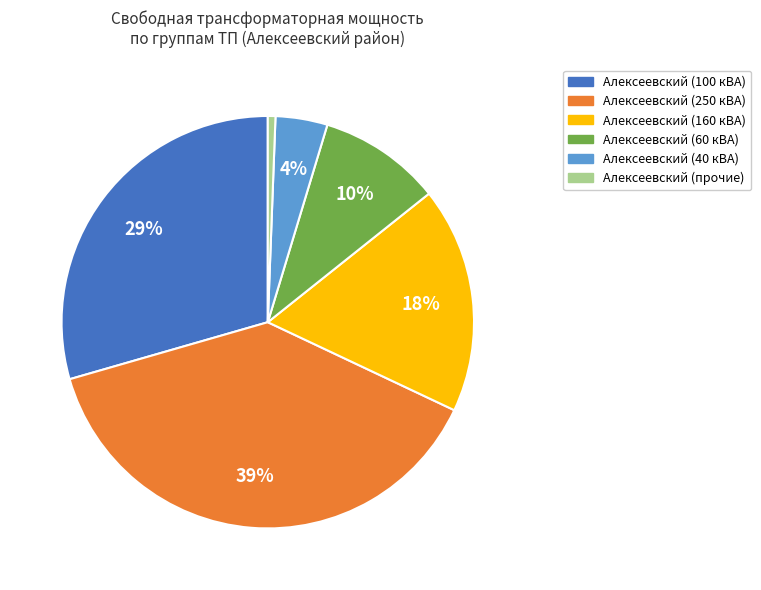

To the nearest percent, what is the average slice percentage?

17%